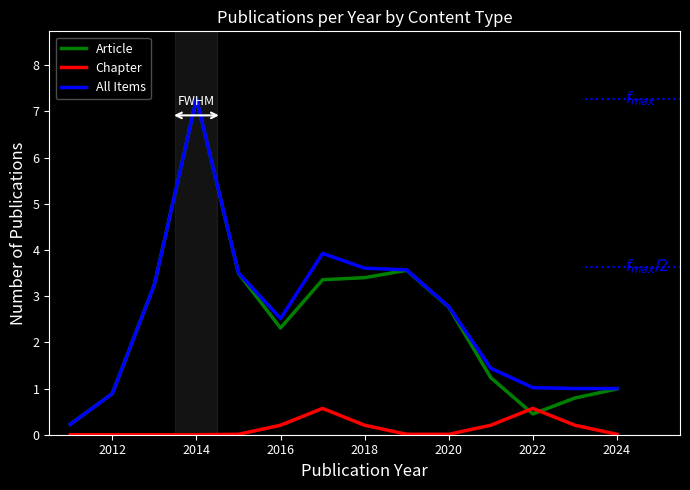

What is the highest value of the Chapter series?

0.6